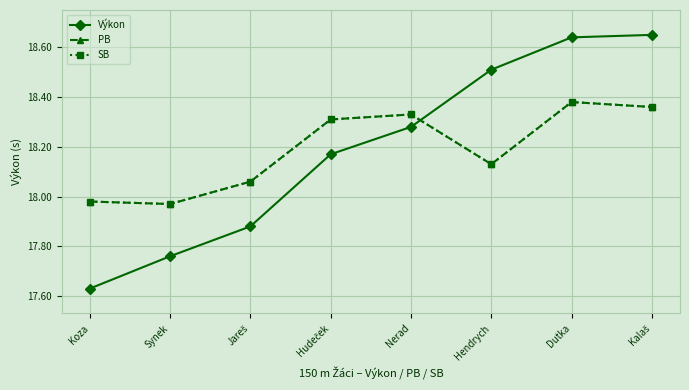

List the series in order of their peak value, lowest first.

PB, SB, Výkon